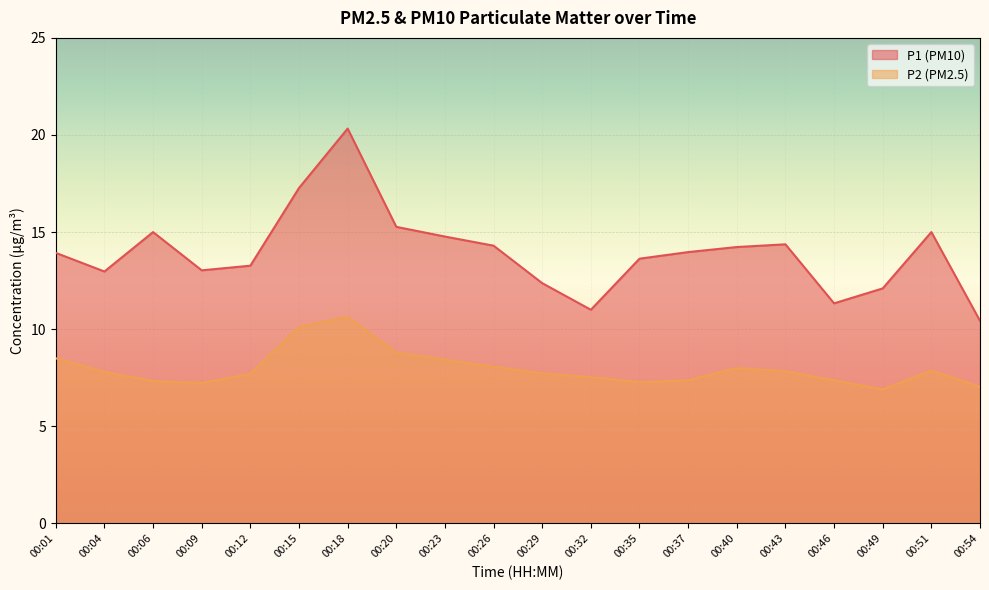

Which category has the highest value across all series?

00:18